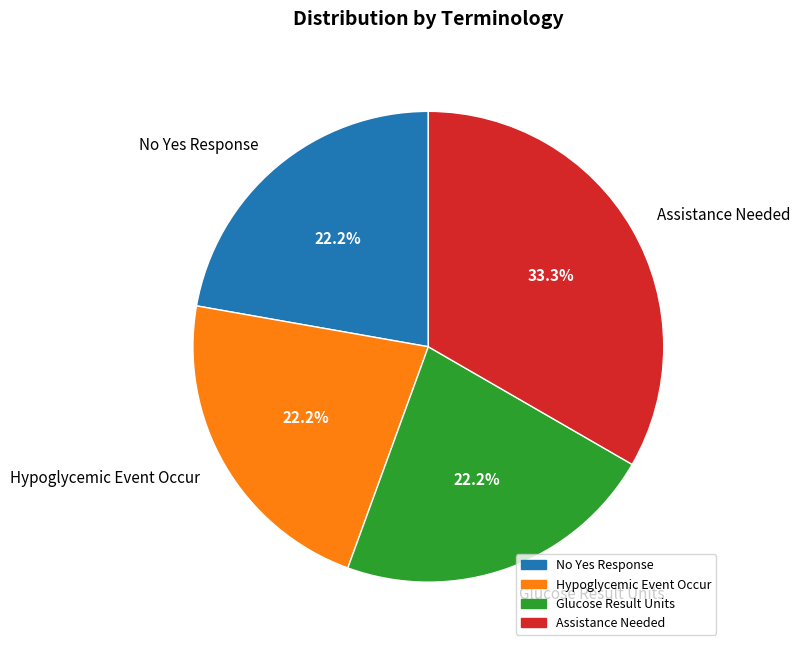

Between Assistance Needed and Hypoglycemic Event Occur, which is larger?

Assistance Needed